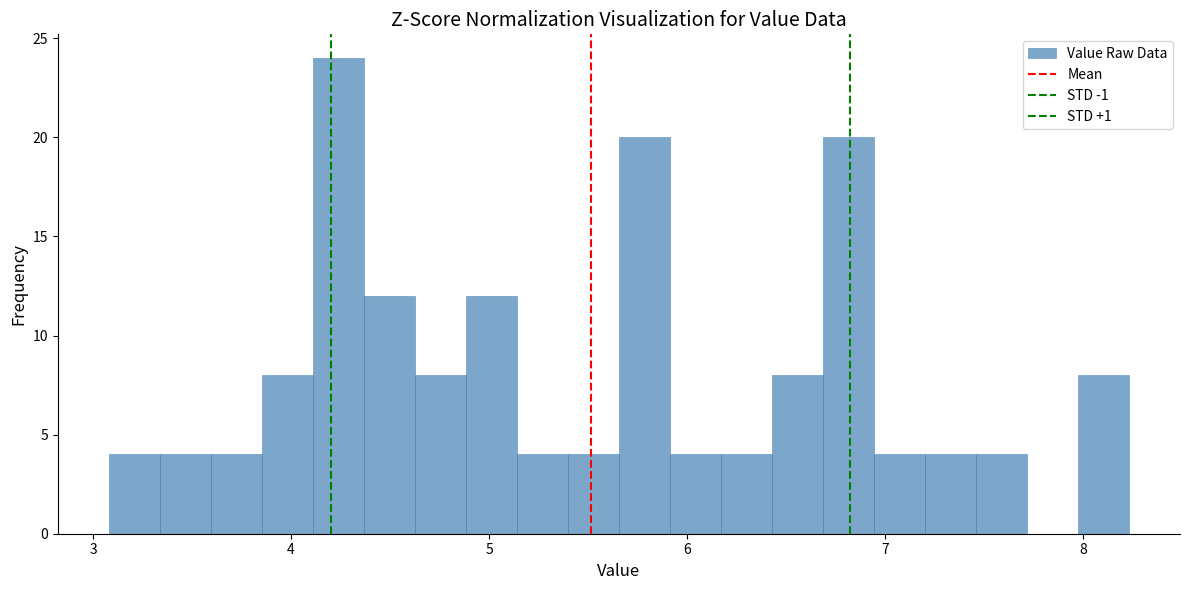

Around what value on the x-axis is the tallest bar? Give the approximate position of its centre, as read against the axis.

4.2